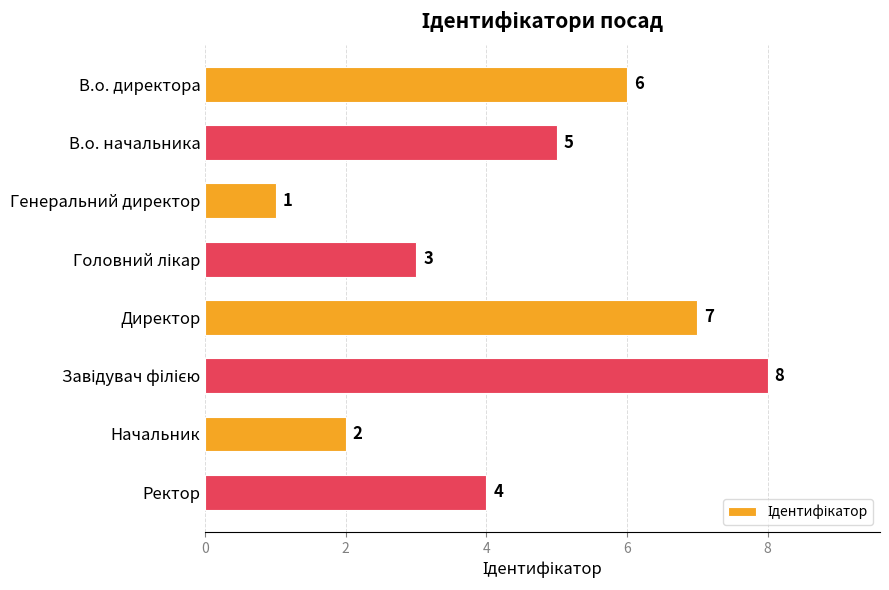

What is the greatest value displayed?

8